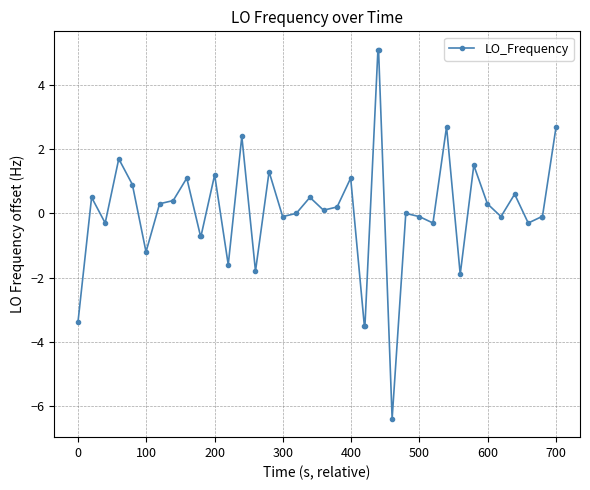

True or false: the data has more than 0 interior local peaks.

True